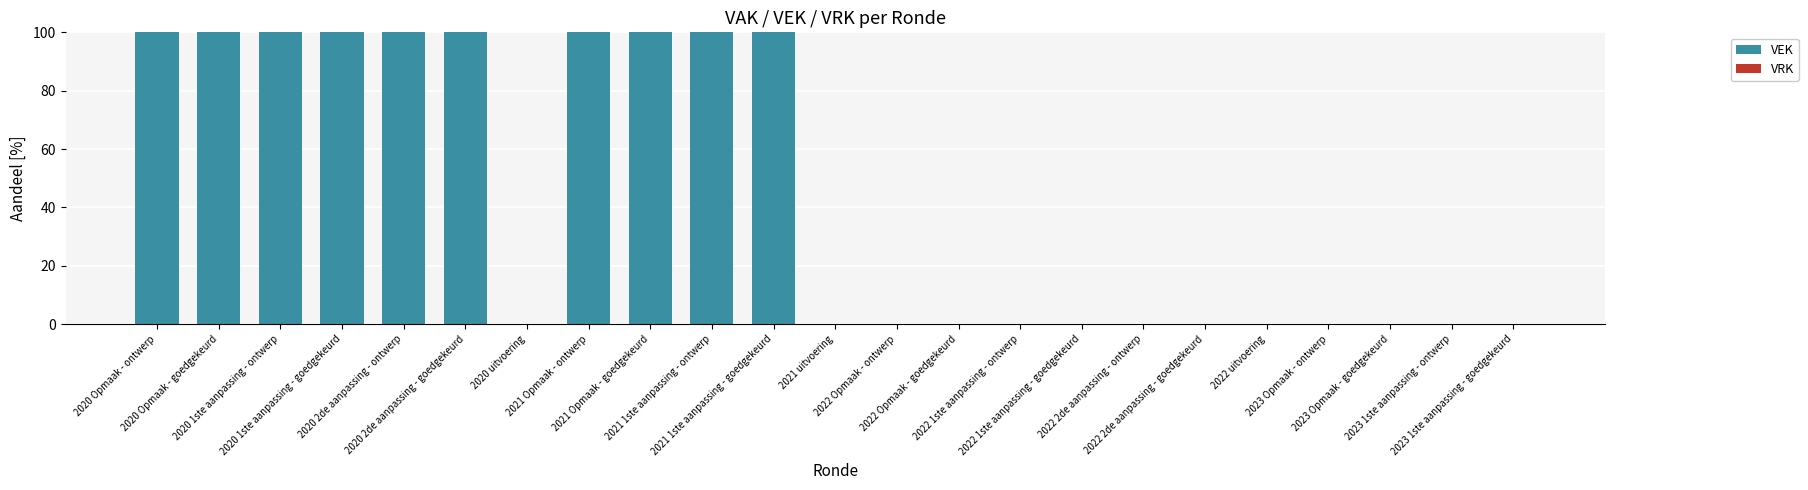

What is the sum of all values?

1000